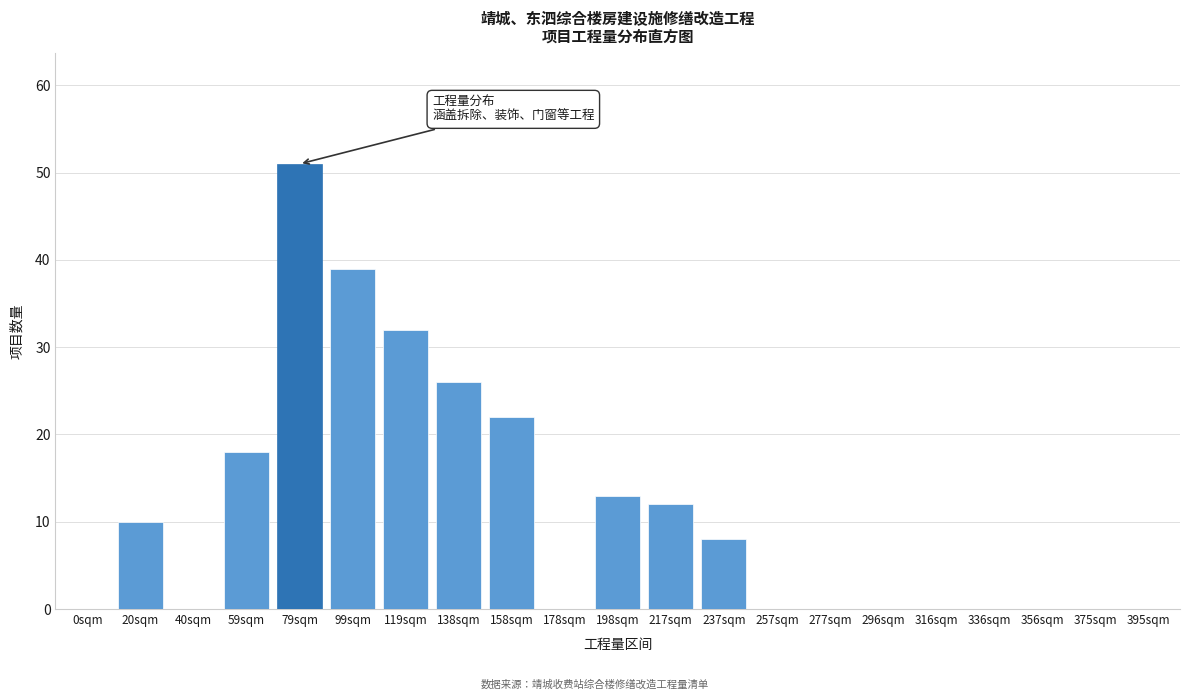

Reading left to right, transcribe all the data shown in this chart.

0sqm=0	20sqm=10	40sqm=0	59sqm=18	79sqm=51	99sqm=39	119sqm=32	138sqm=26	158sqm=22	178sqm=0	198sqm=13	217sqm=12	237sqm=8	257sqm=0	277sqm=0	296sqm=0	316sqm=0	336sqm=0	356sqm=0	375sqm=0	395sqm=0